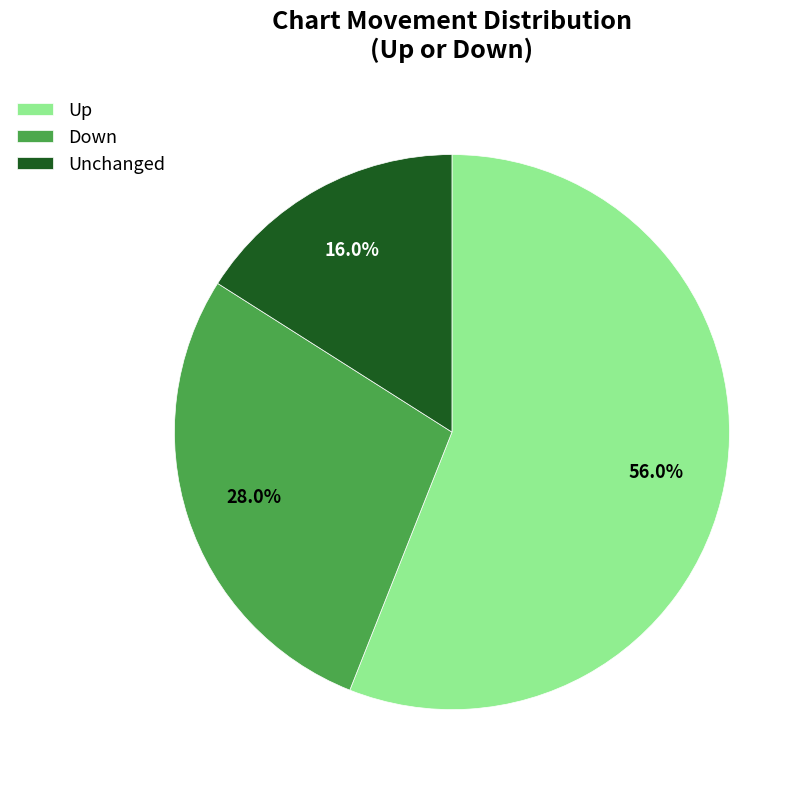

What percentage do Up and Unchanged together represent?

72.0%